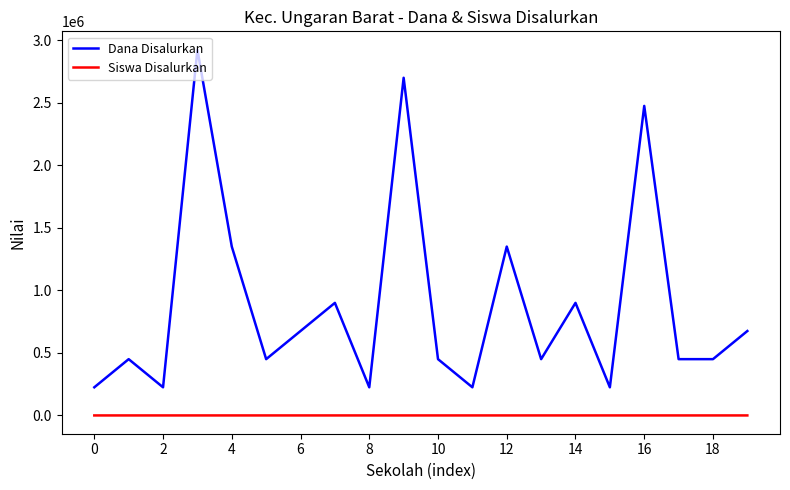

Which series has the largest total across all categories?

Dana Disalurkan